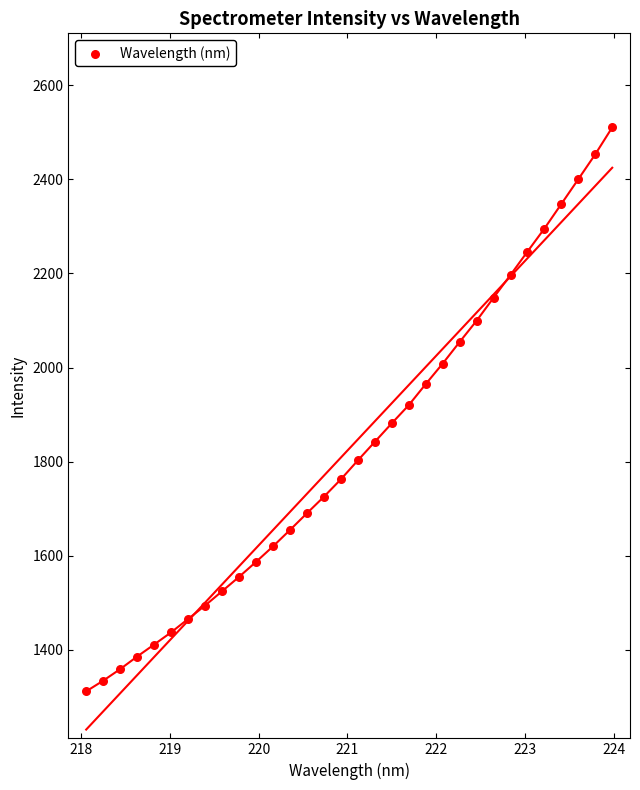

What is the range of Y values (max minus min)?

1199.0